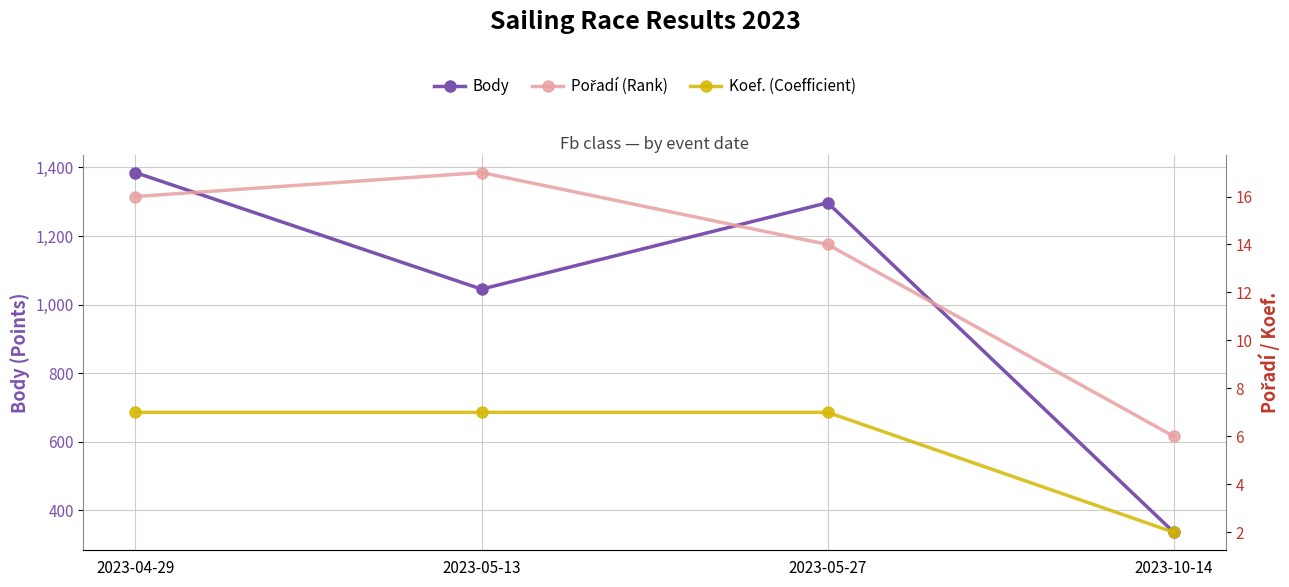

How many values in the Pořadí (Rank) series are below 16?

2